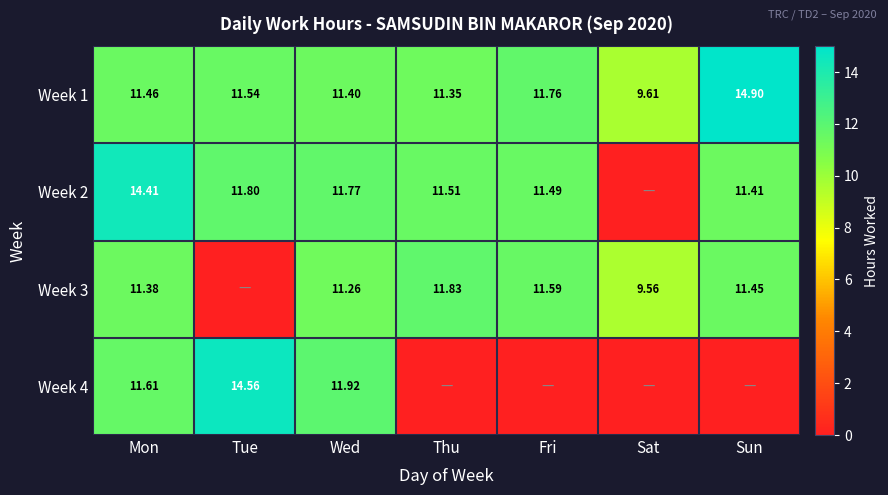

Is the value of Week 1 at Sat greater than the value of Week 3 at Thu?

No